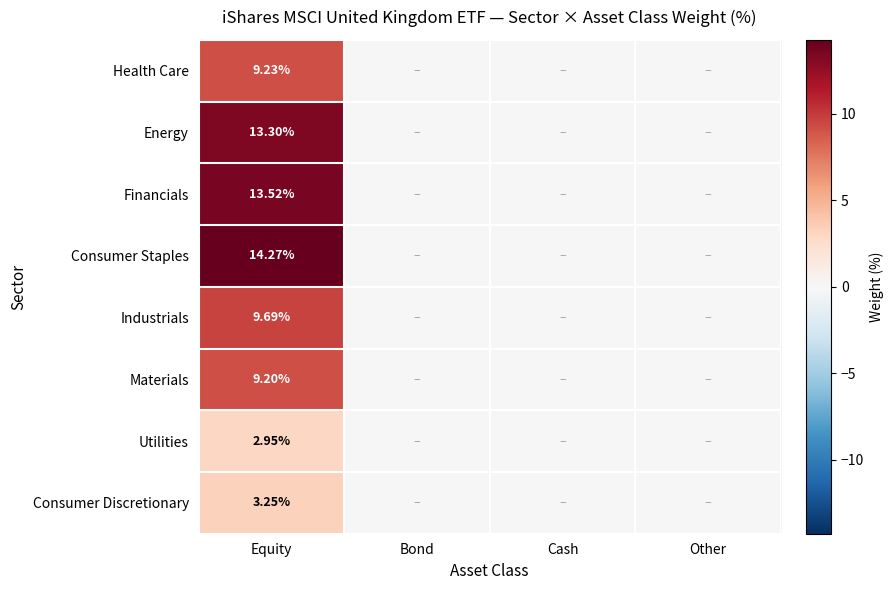

At Equity, list the series in order from largest to smallest.

Consumer Staples, Financials, Energy, Industrials, Health Care, Materials, Consumer Discretionary, Utilities